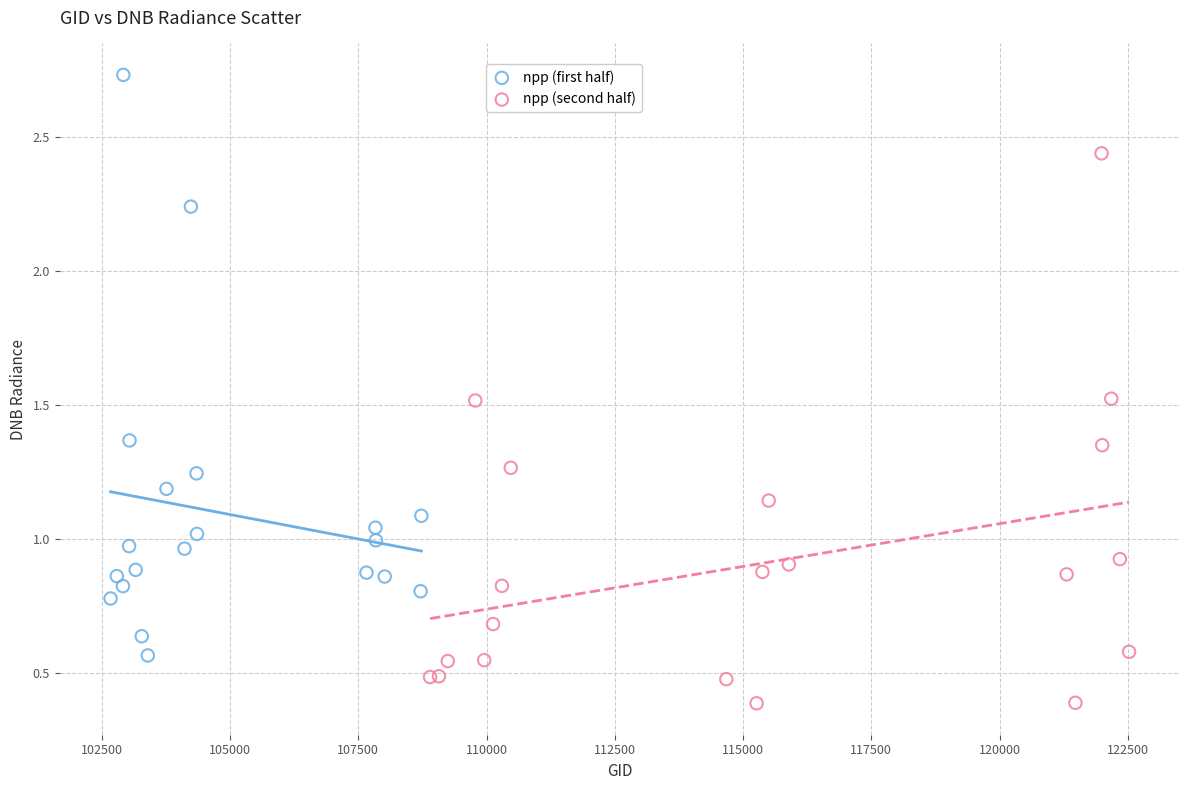

Which series contains the highest Y value?

npp (first half)